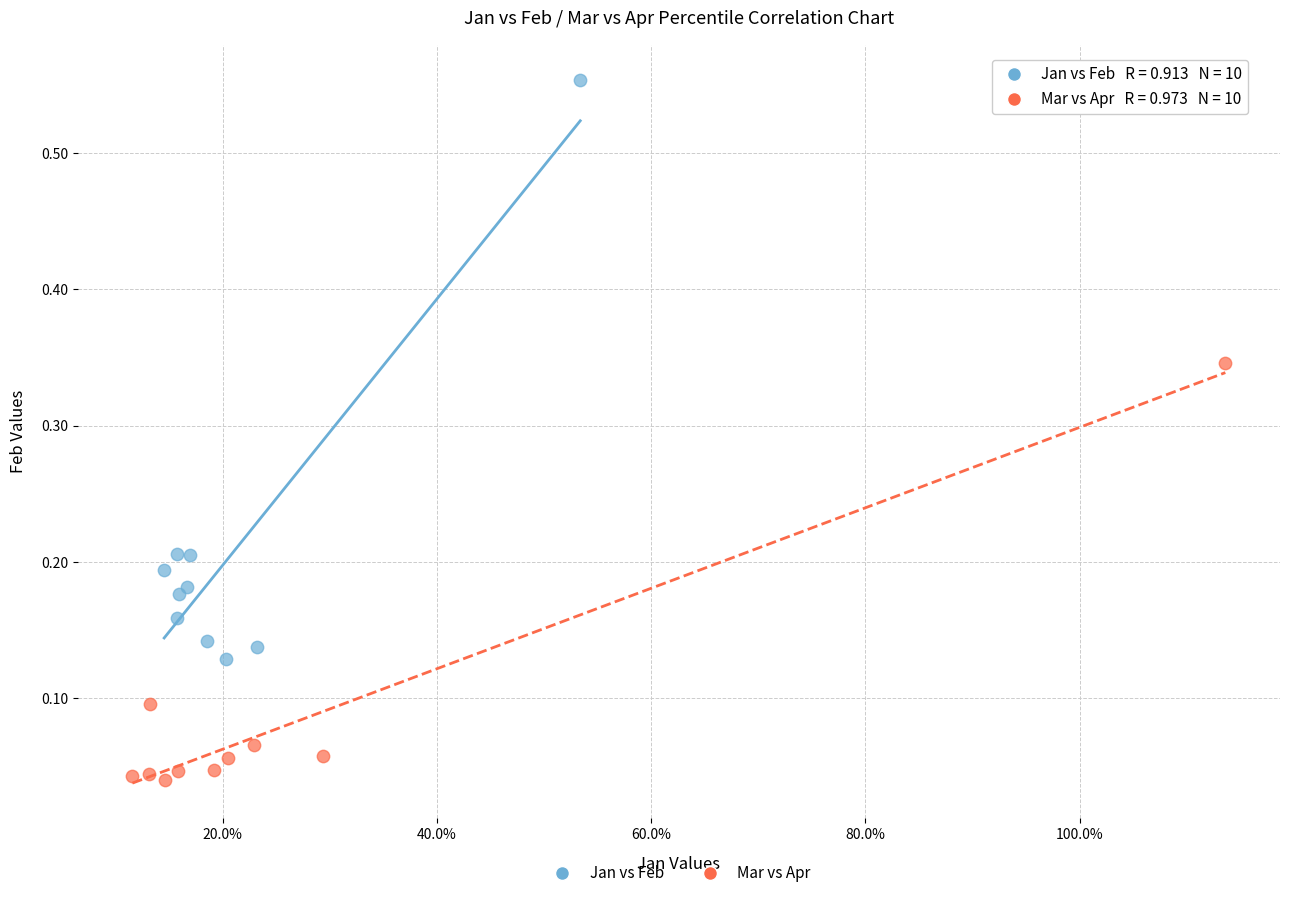

Which series contains the lowest Y value?

Mar vs Apr